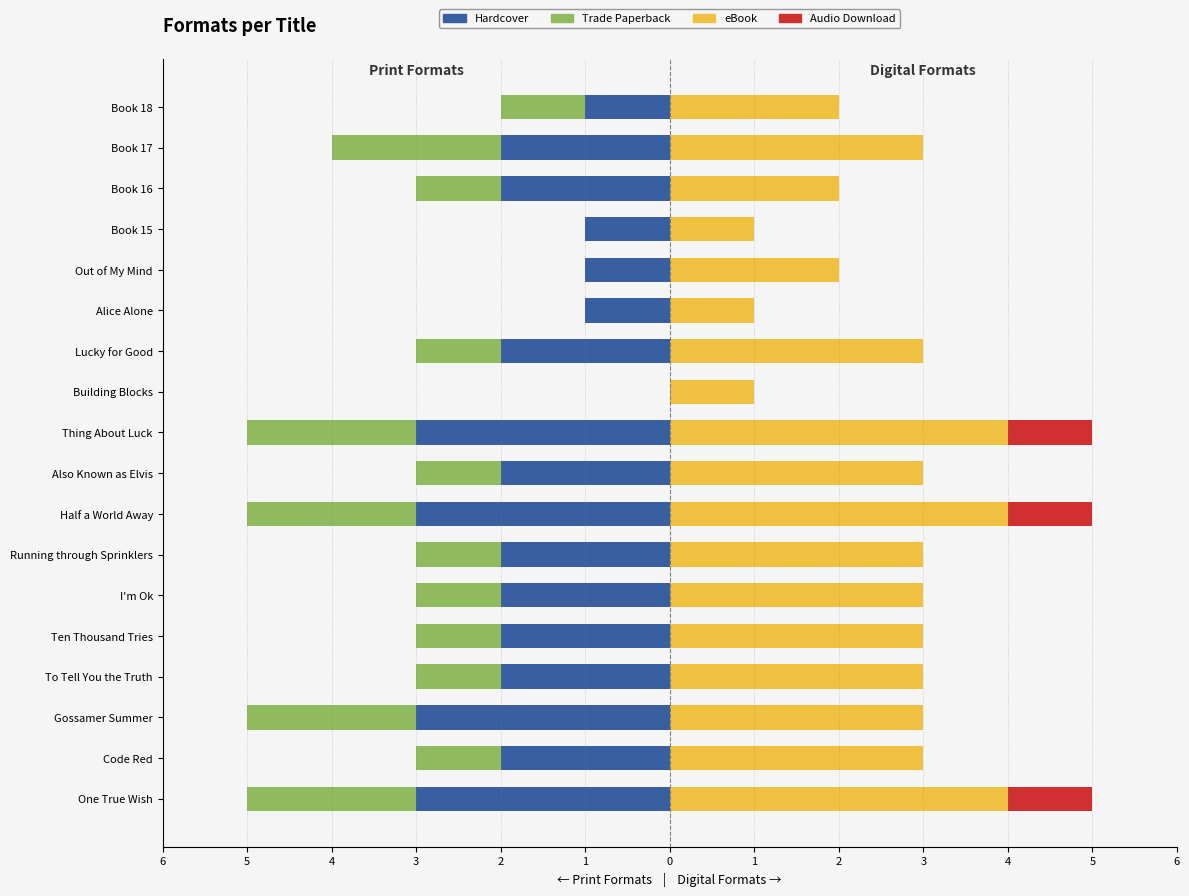

What is the sum of all eBook values?

48